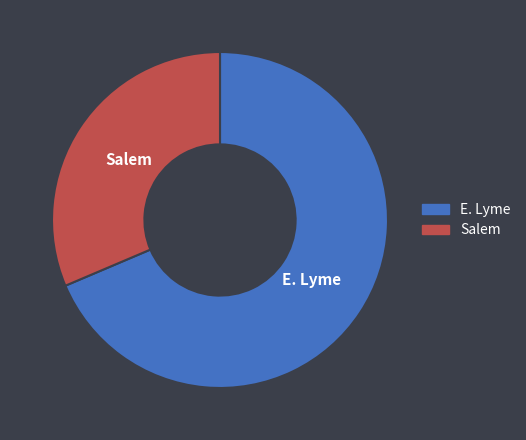

What is the ratio of the value at E. Lyme to the value at Salem?

2.2